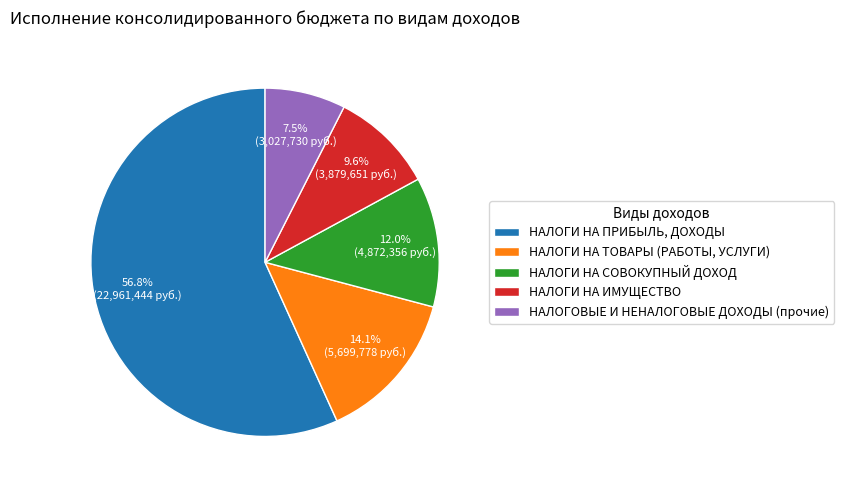

The НАЛОГИ НА ПРИБЫЛЬ, ДОХОДЫ slice represents 57% of the pie. True or false?

True